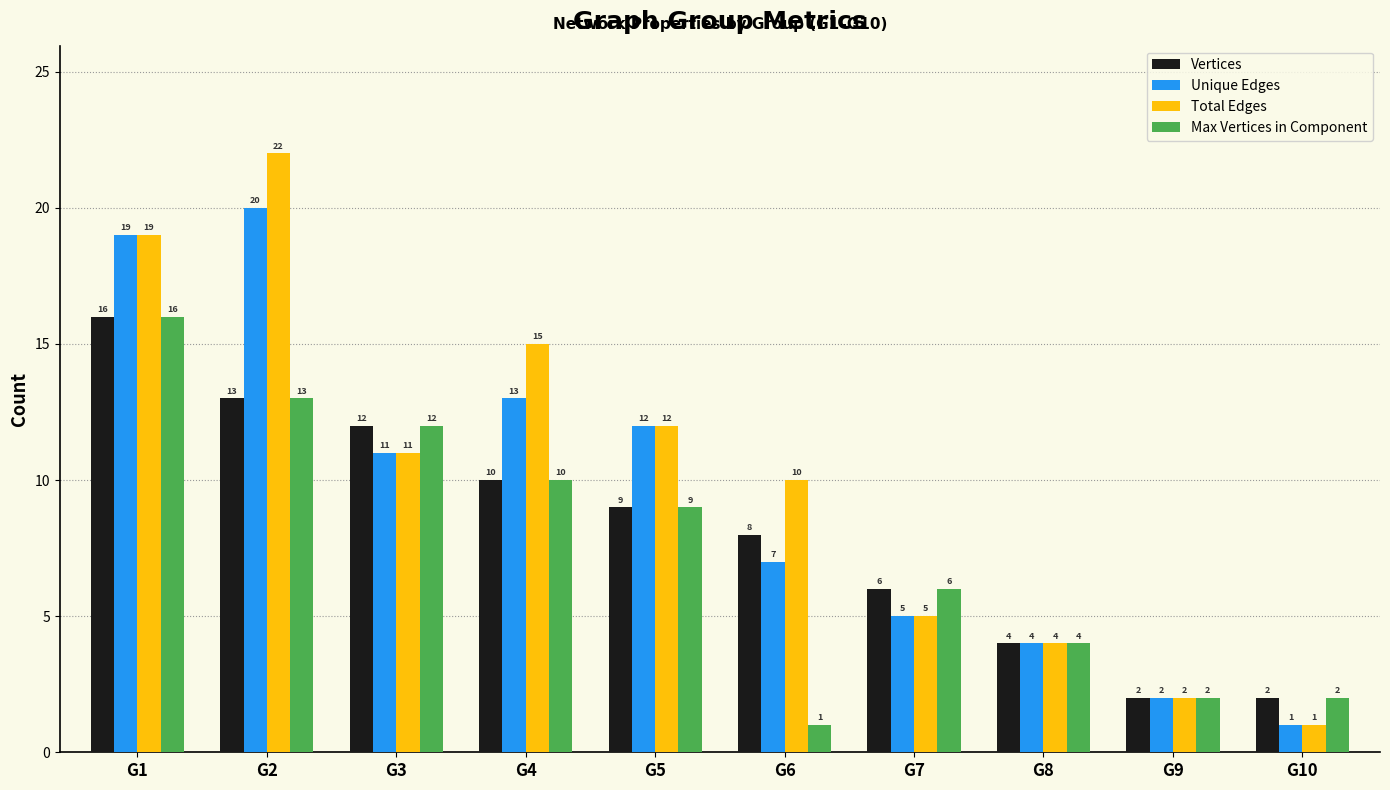

Which series has the largest range (max minus min)?

Total Edges